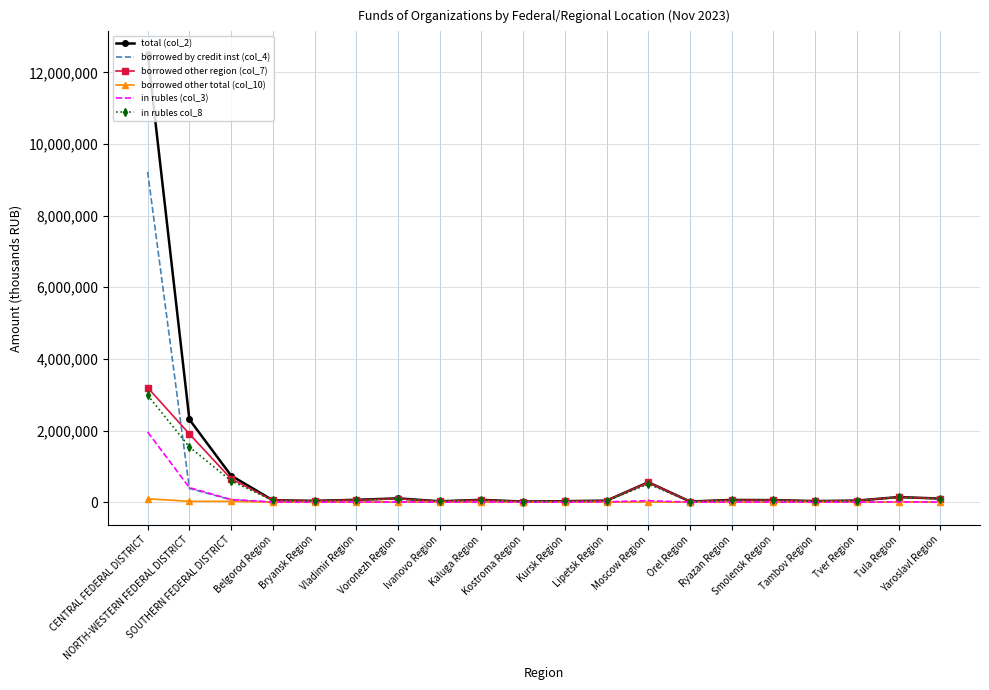

What are all the series names shown in the legend?

total (col_2), borrowed by credit inst (col_4), borrowed other region (col_7), borrowed other total (col_10), in rubles (col_3), in rubles col_8